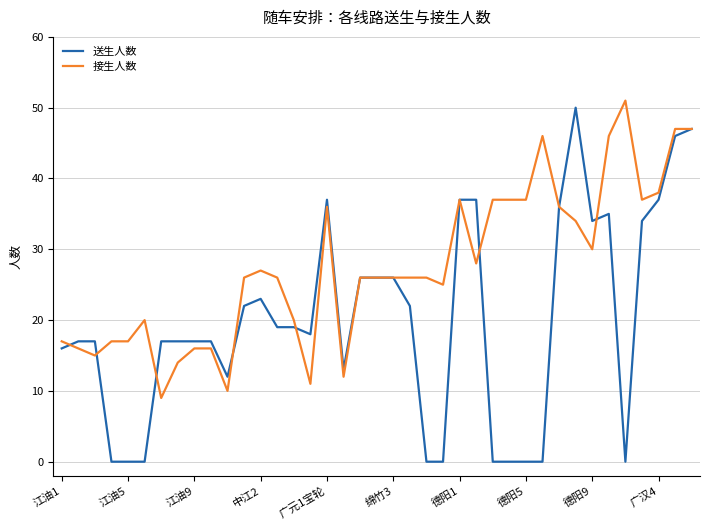

Which series has the largest total across all categories?

接生人数